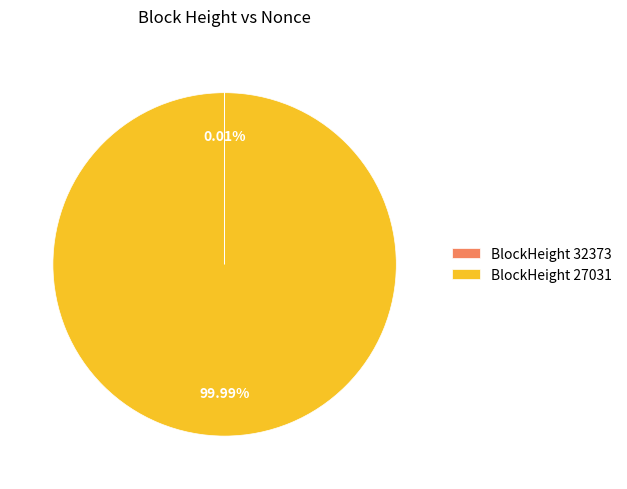

What is the largest slice in the pie chart?

BlockHeight 27031